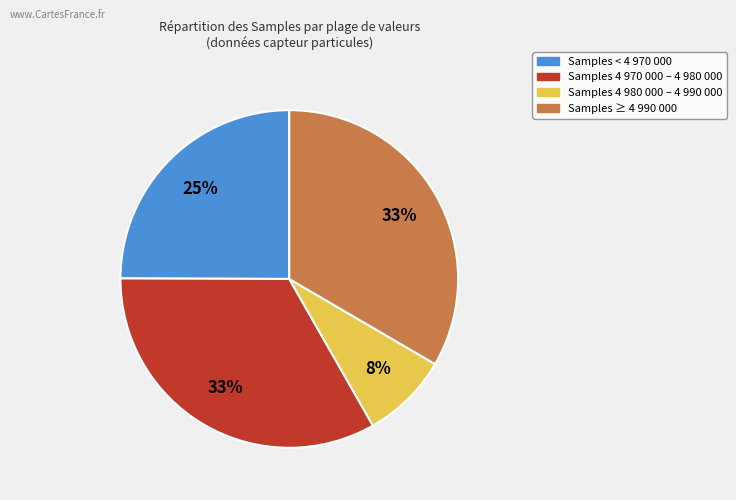

What is the smallest slice in the pie chart?

Samples 4 980 000 – 4 990 000